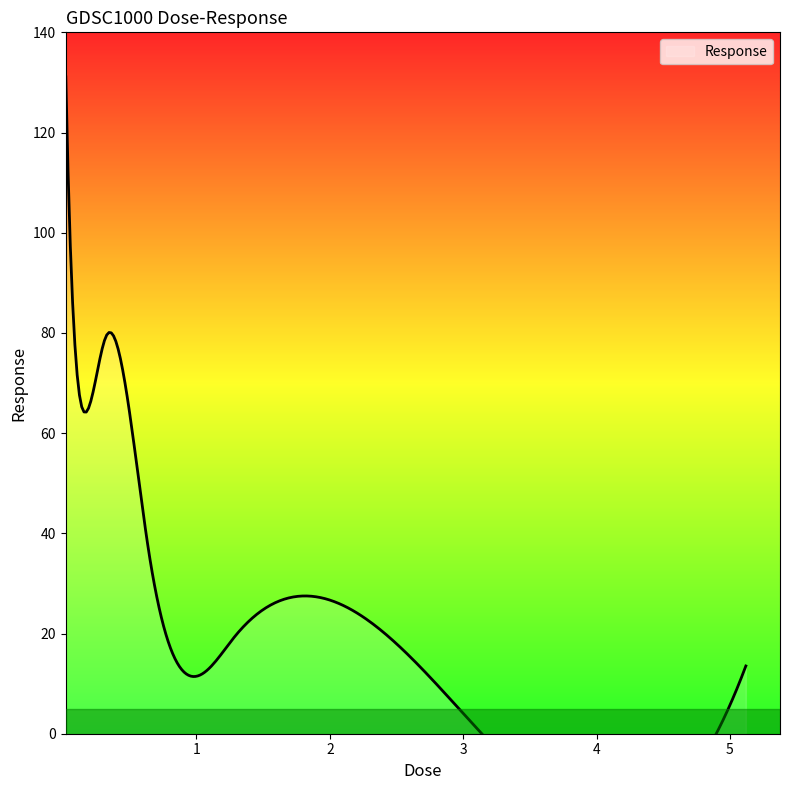

What is the label of the 5th point from the right?

0.32